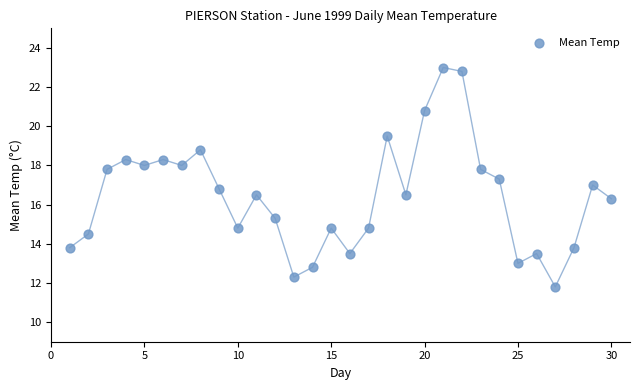

What is the range of Y values (max minus min)?

11.2